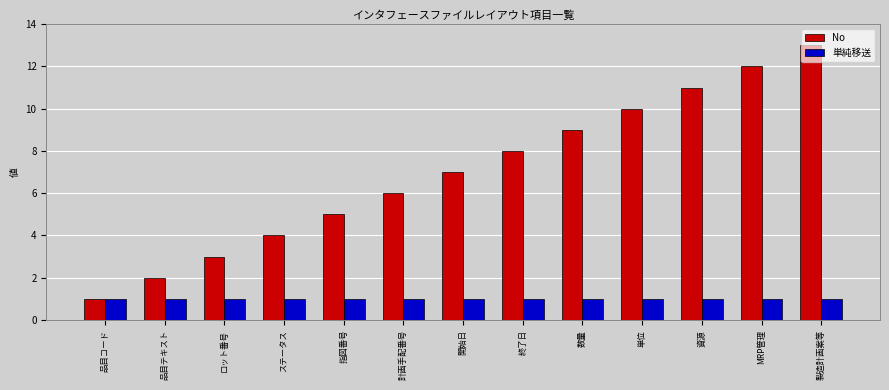

What is the approximate value of 単純移送 at MRP管理?

1